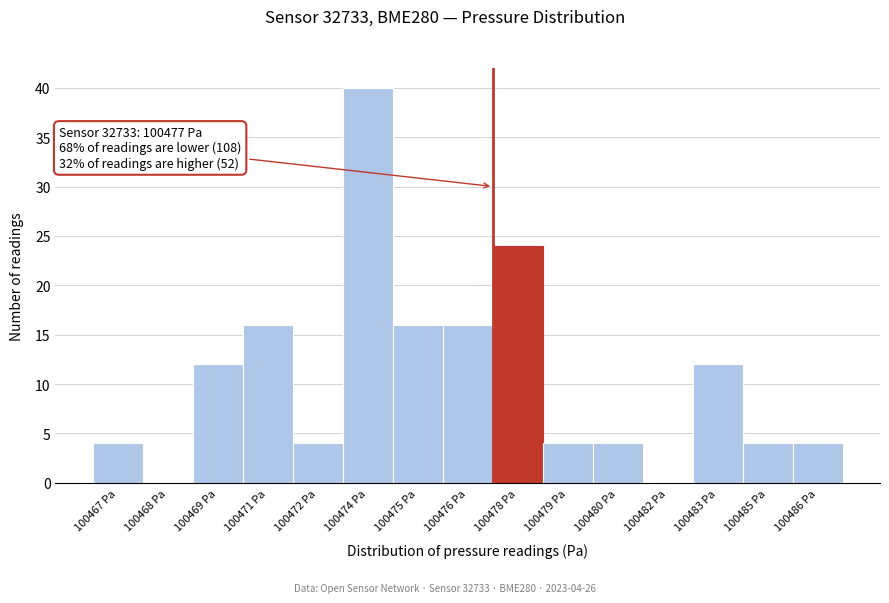

Reading left to right, extract all data points from this chart.

100467 Pa=4	100468 Pa=0	100469 Pa=12	100471 Pa=16	100472 Pa=4	100474 Pa=40	100475 Pa=16	100476 Pa=16	100478 Pa=24	100479 Pa=4	100480 Pa=4	100482 Pa=0	100483 Pa=12	100485 Pa=4	100486 Pa=4